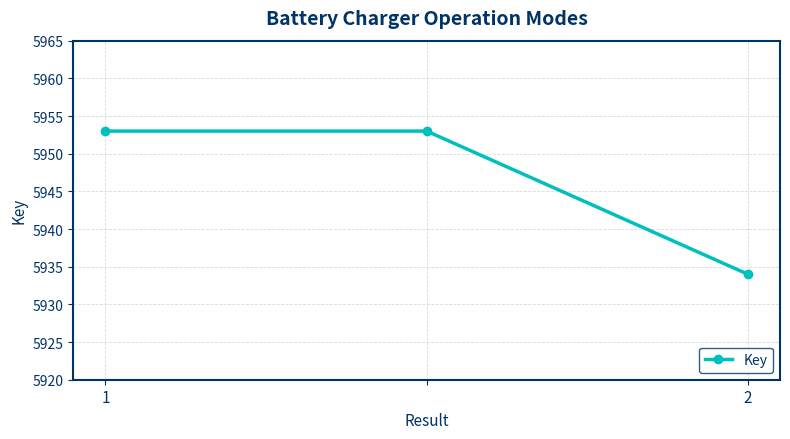

What is the smallest value displayed?

5934